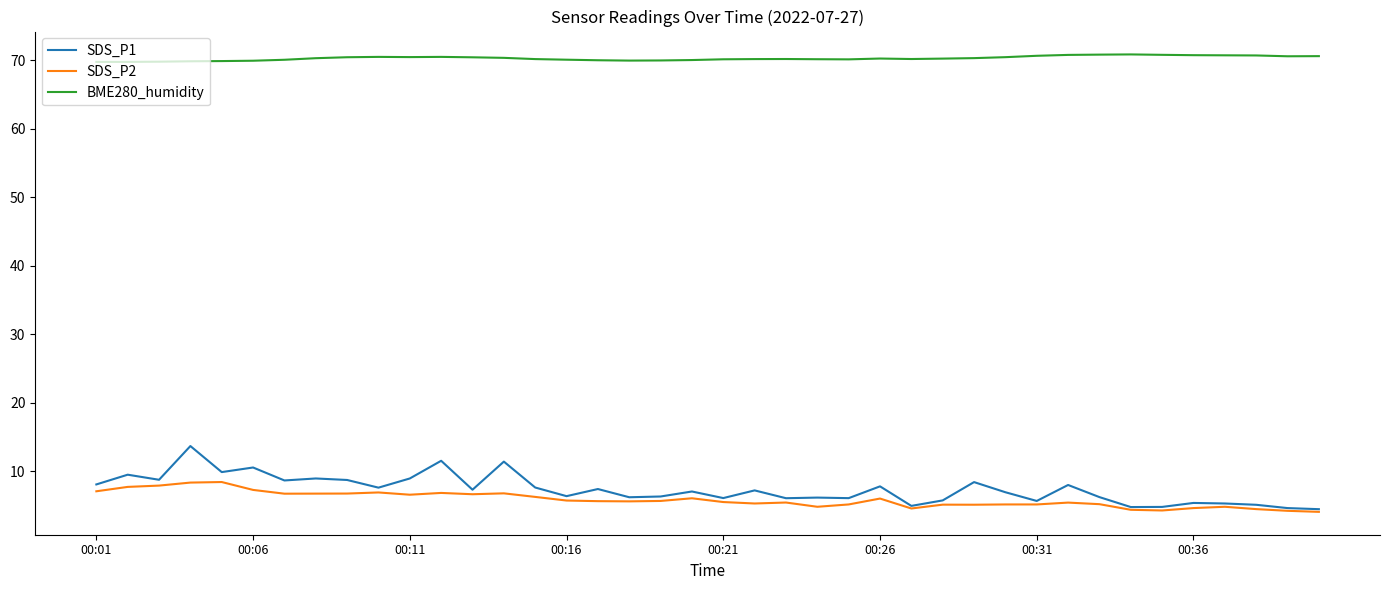

True or false: SDS_P1 and BME280_humidity cross at least once.

False